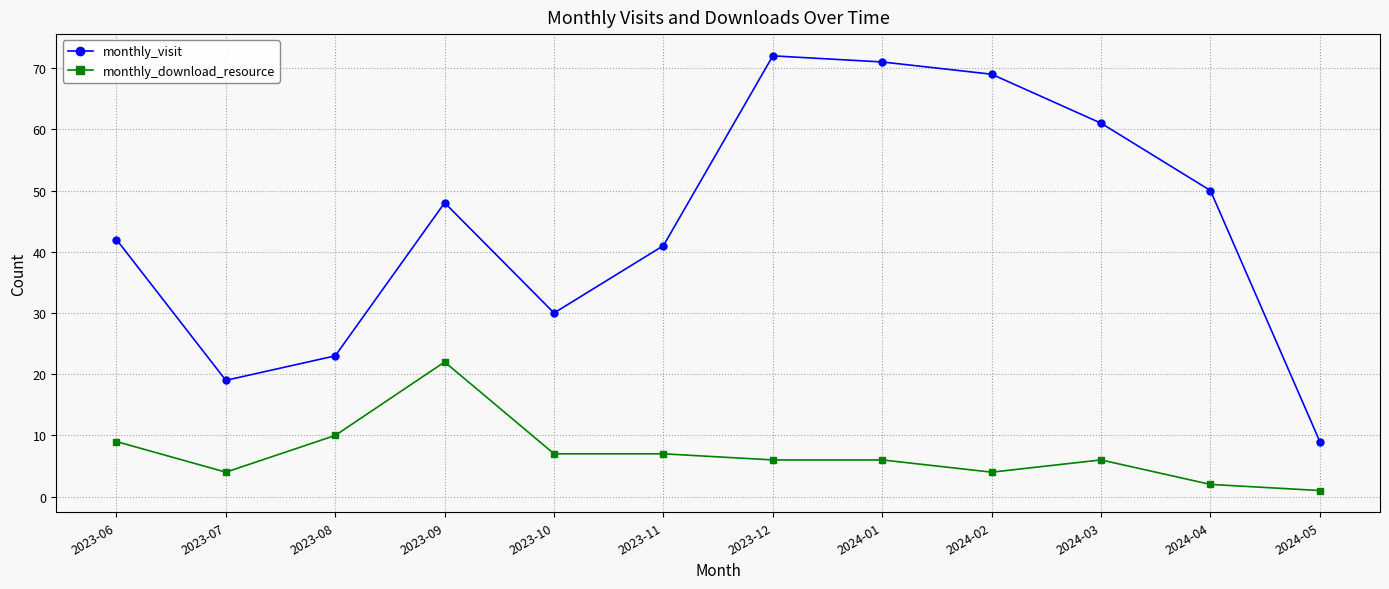

What is the greatest value displayed?

72